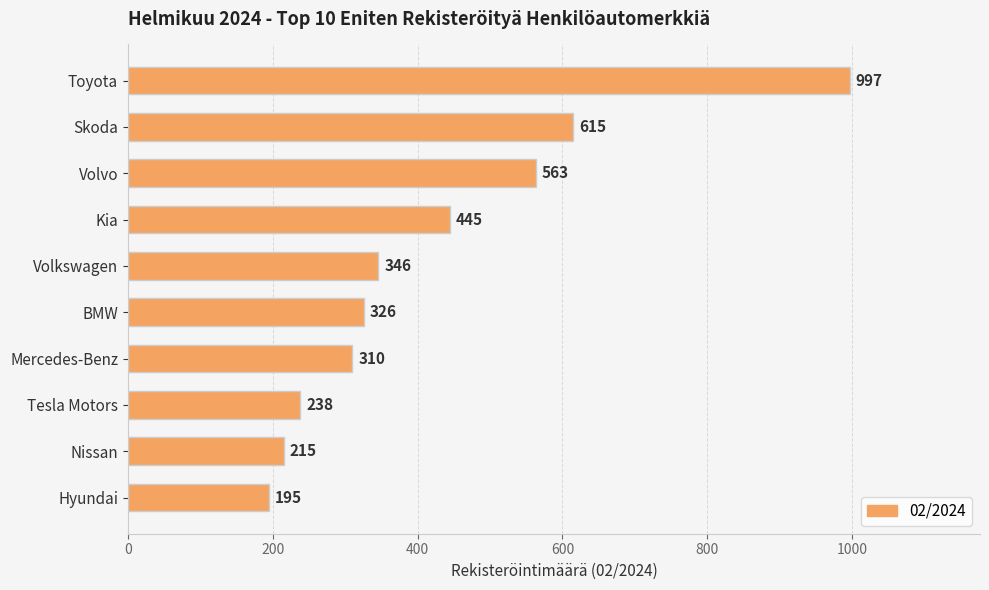

What is the label of the 3rd bar from the bottom?

Tesla Motors